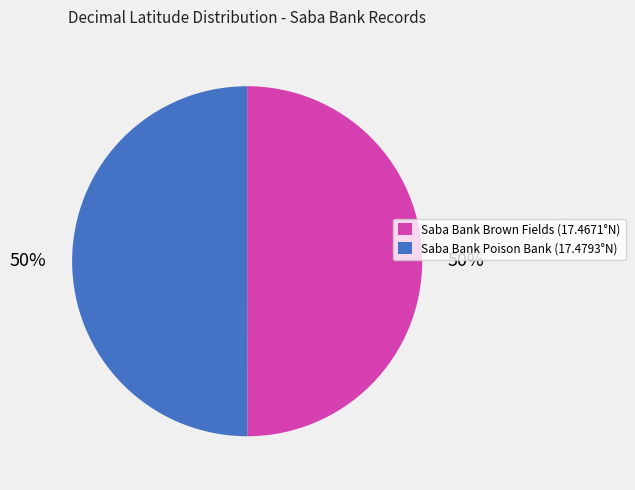

To the nearest percent, what percentage of the pie is Saba Bank Brown Fields (17.4671°N)?

50%